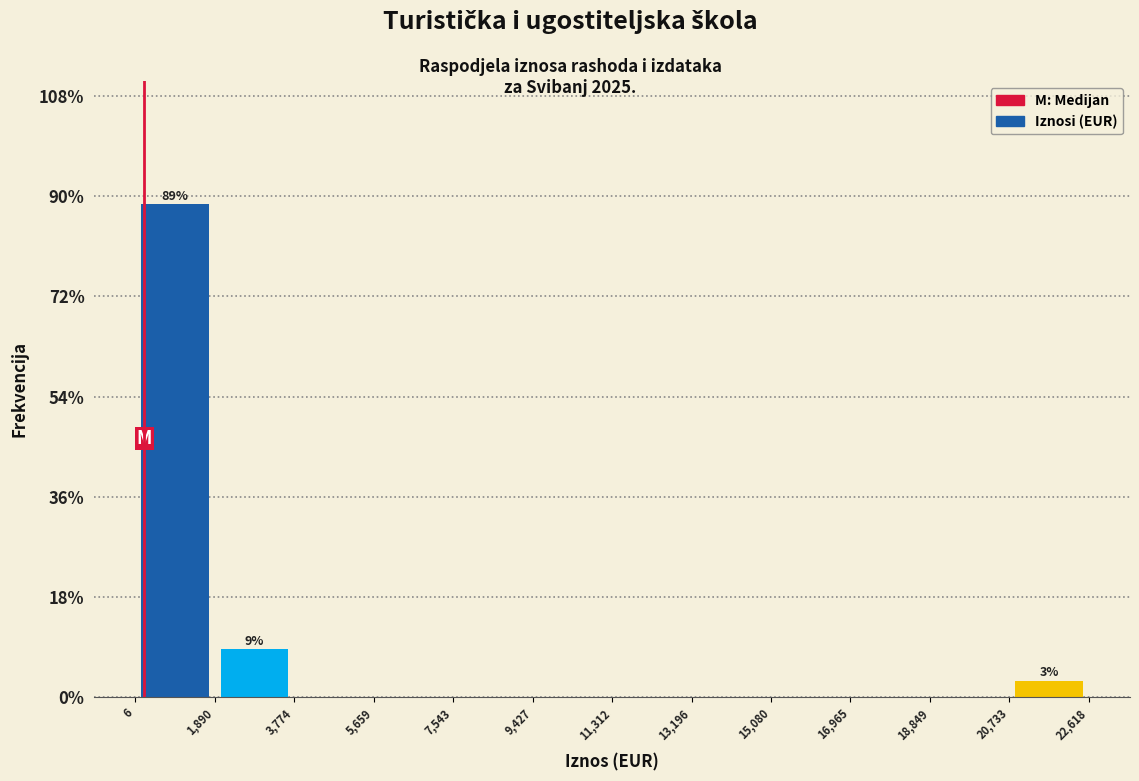

Over which range of the x-axis is the bar tallest?

6 to 1,890